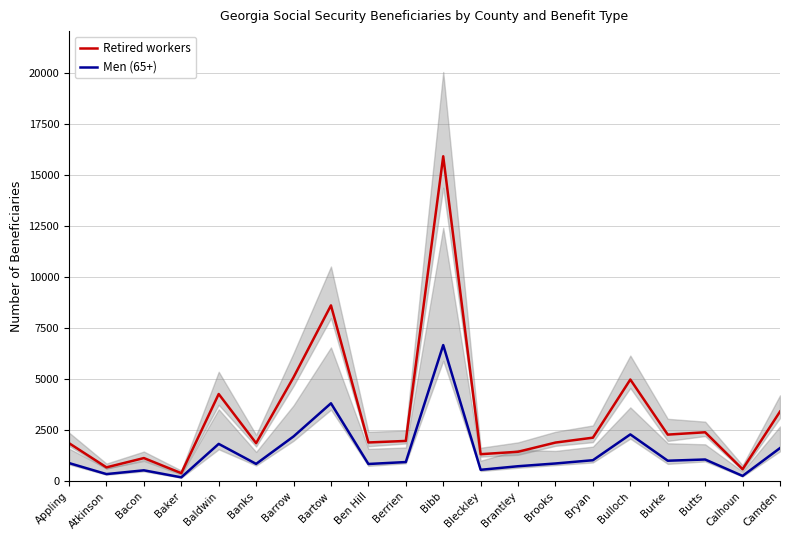

Between Bryan and Camden, which series saw the biggest shift?

Retired workers